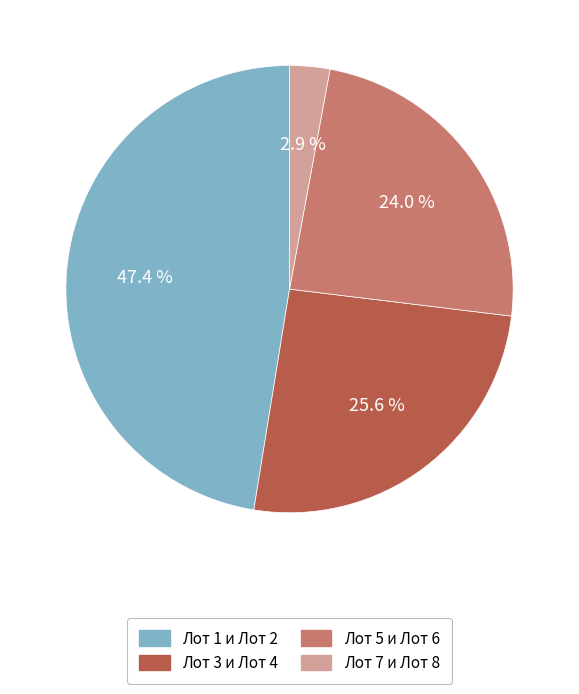

Does Лот 3 и Лот 4 account for over 50% of the chart?

No